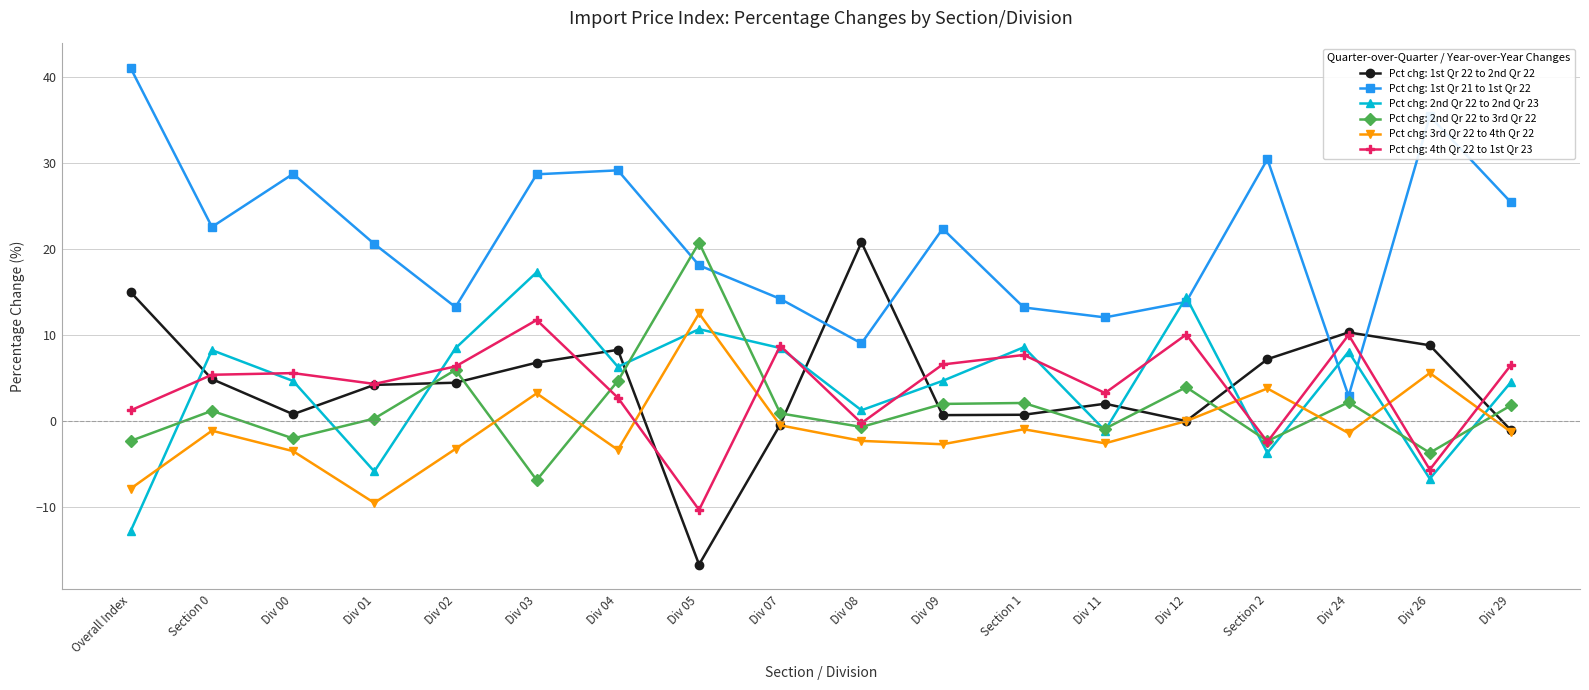

At which category is the sum across all series the highest?

Div 03